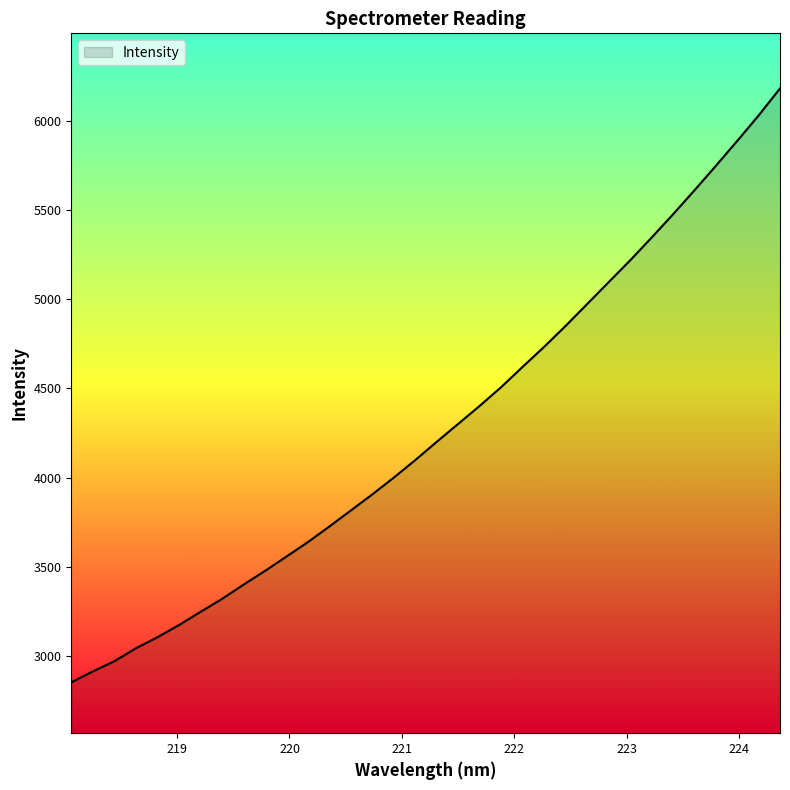

What is the maximum value shown in the chart?

6181.9